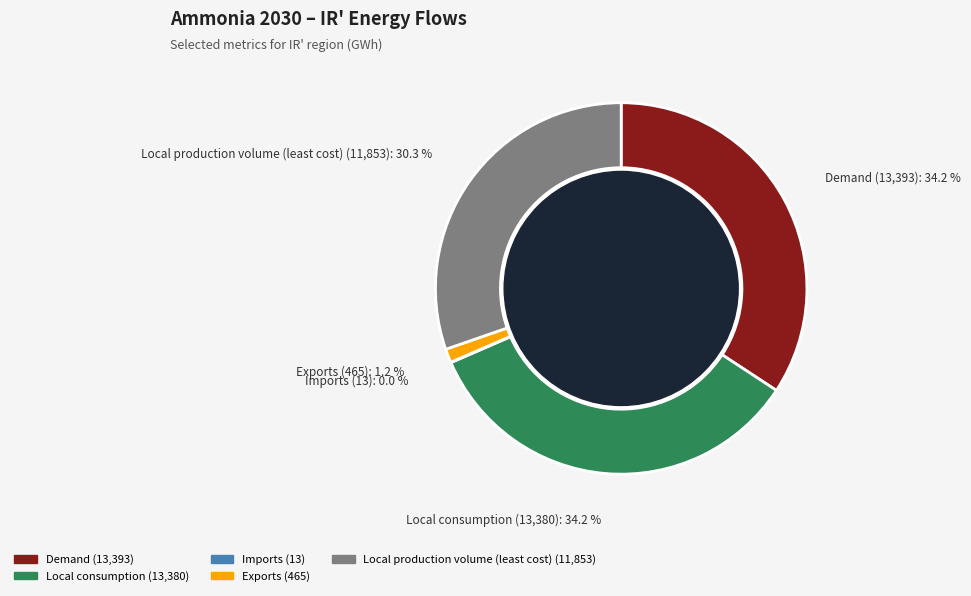

Does any single category account for the majority?

No